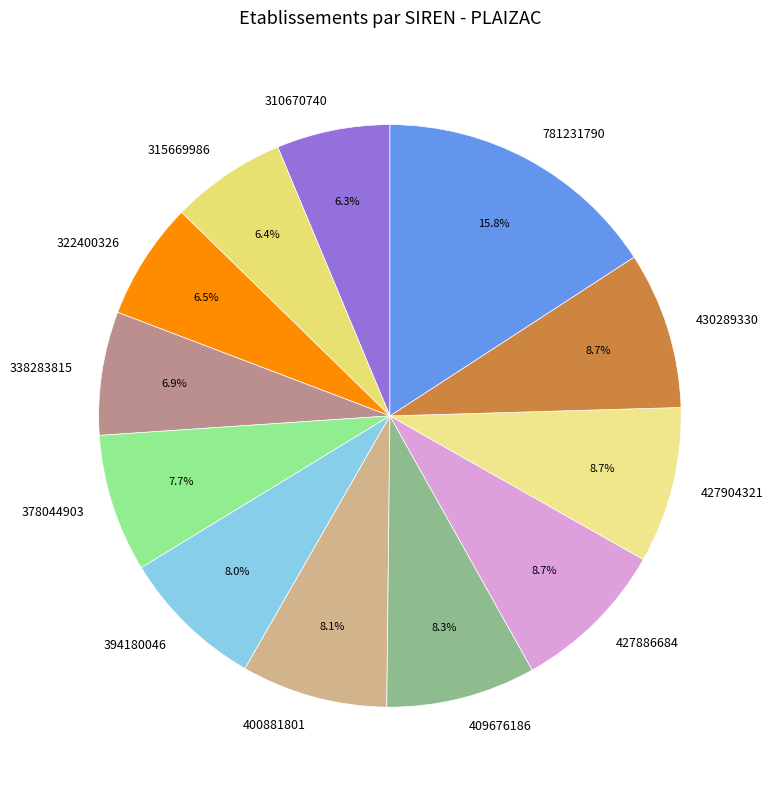

Approximately how many times larger is the value at 378044903 compared to 394180046?

1.0